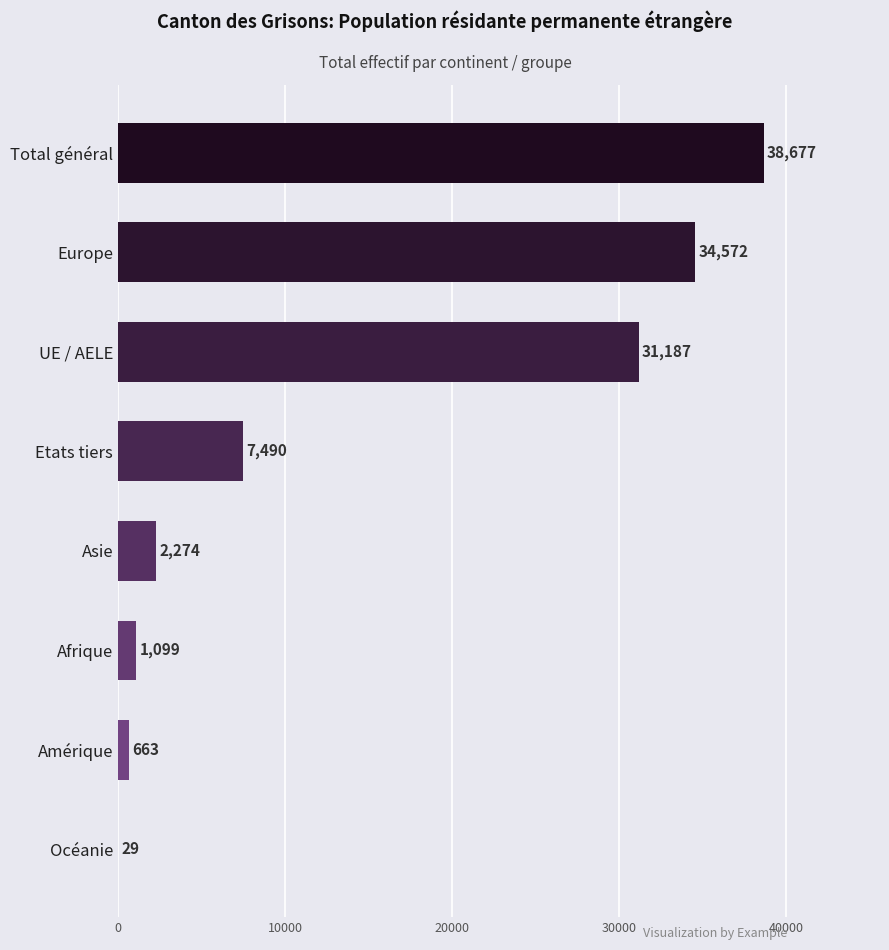

What is the average value?

14499